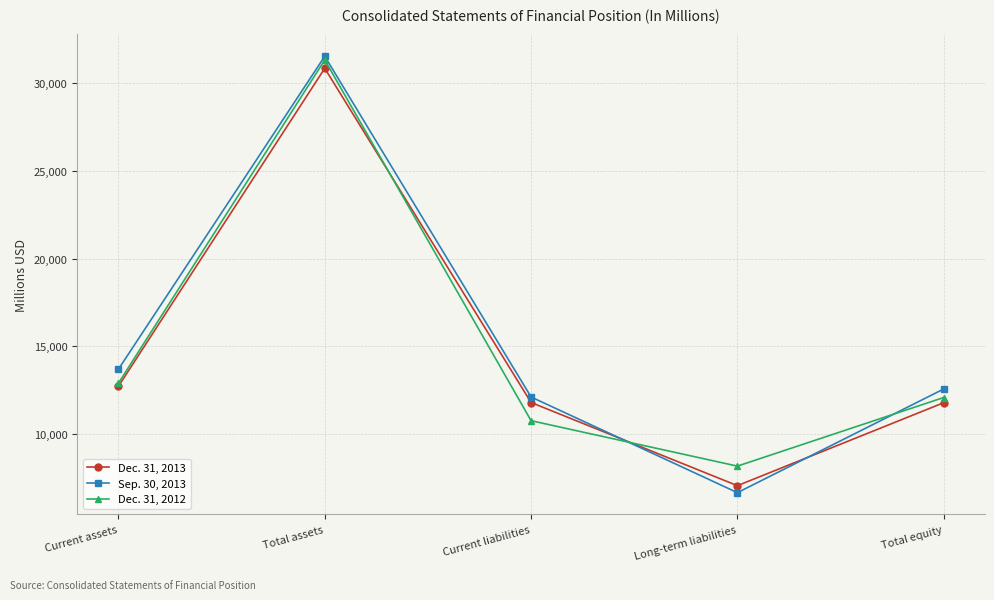

How many lines are shown in the chart?

3